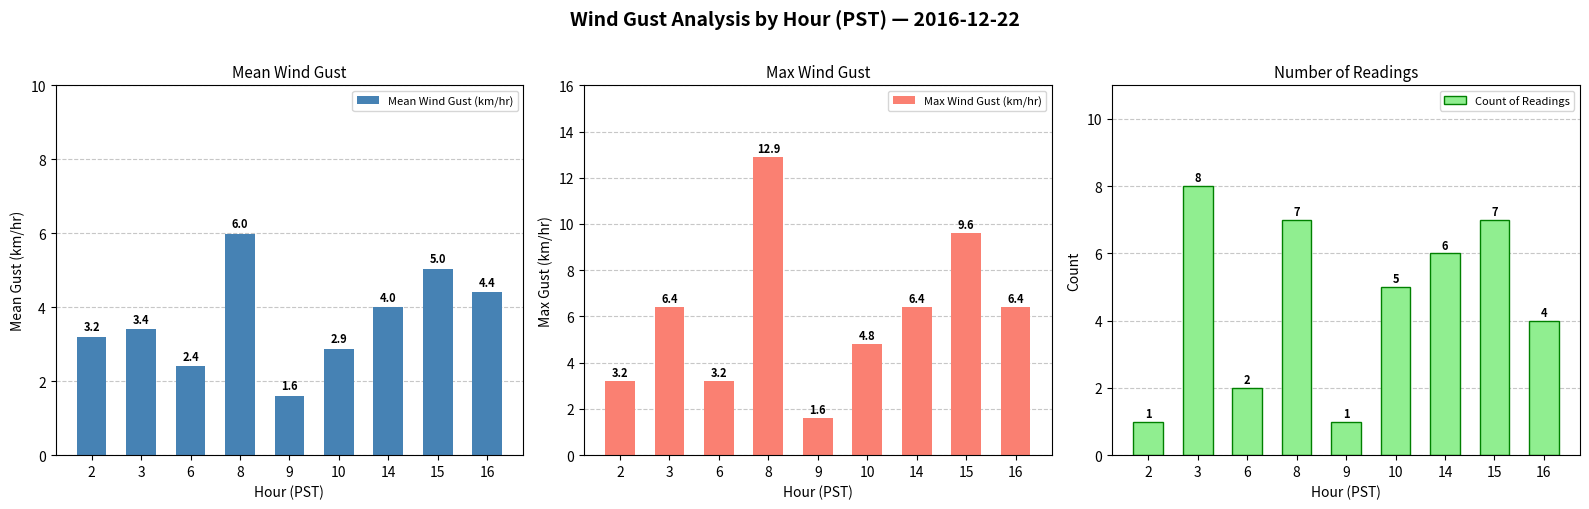

Reading right to left, extract all data points from this chart.

Mean Wind Gust (km/hr): 4.4	5.0	4.0	2.9	1.6	6.0	2.4	3.4	3.2
Max Wind Gust (km/hr): 6.4	9.6	6.4	4.8	1.6	12.9	3.2	6.4	3.2
Count of Readings: 4.0	7.0	6.0	5.0	1.0	7.0	2.0	8.0	1.0